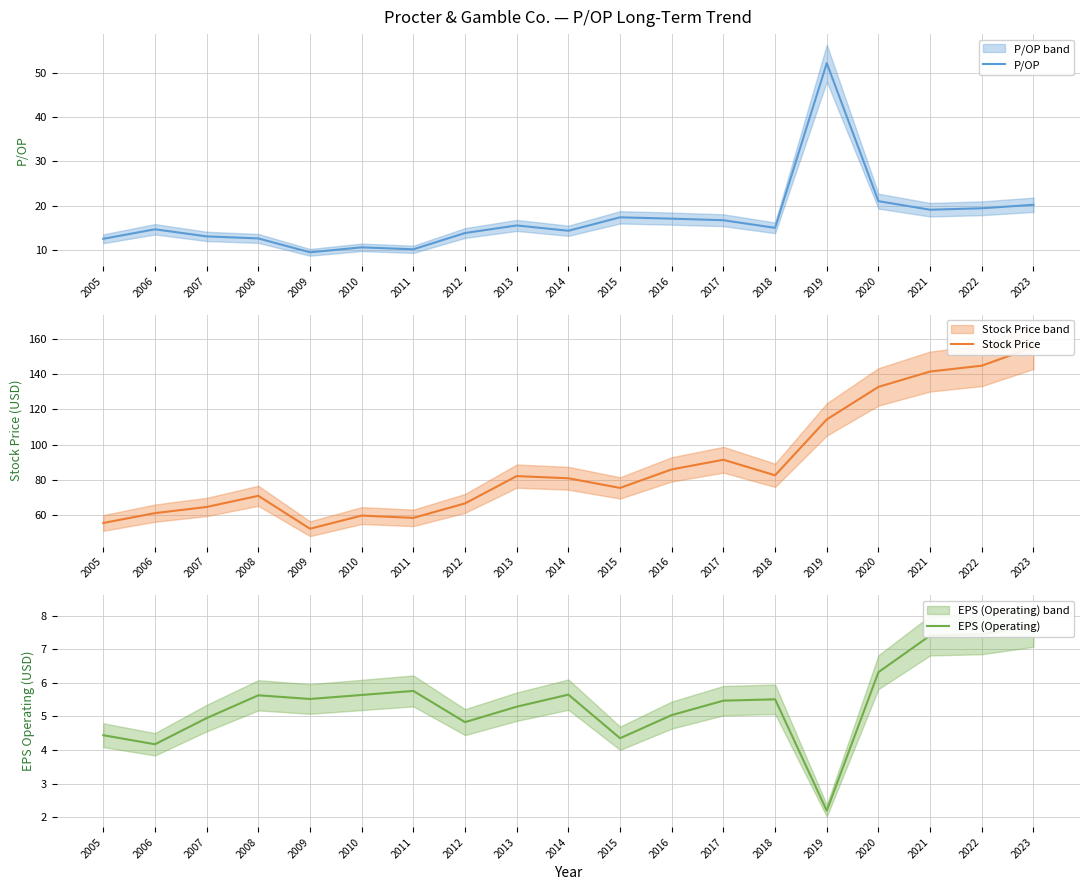

The Stock Price series shows 75.5 at 2015. True or false?

True